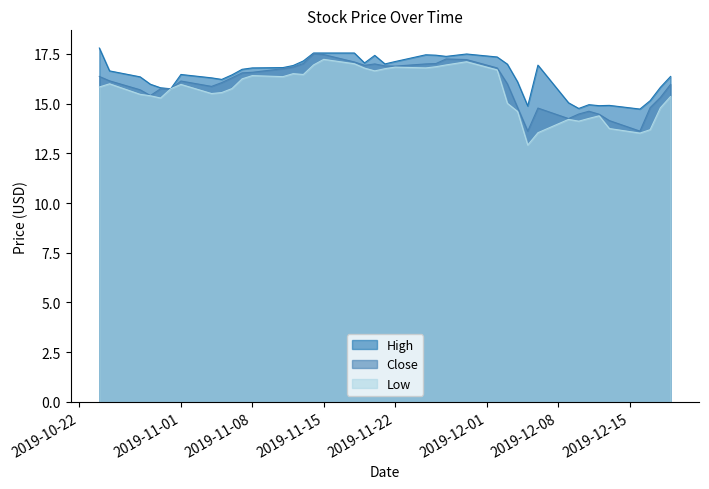

What is the value of the Close point at the 9th from the left?

16.1